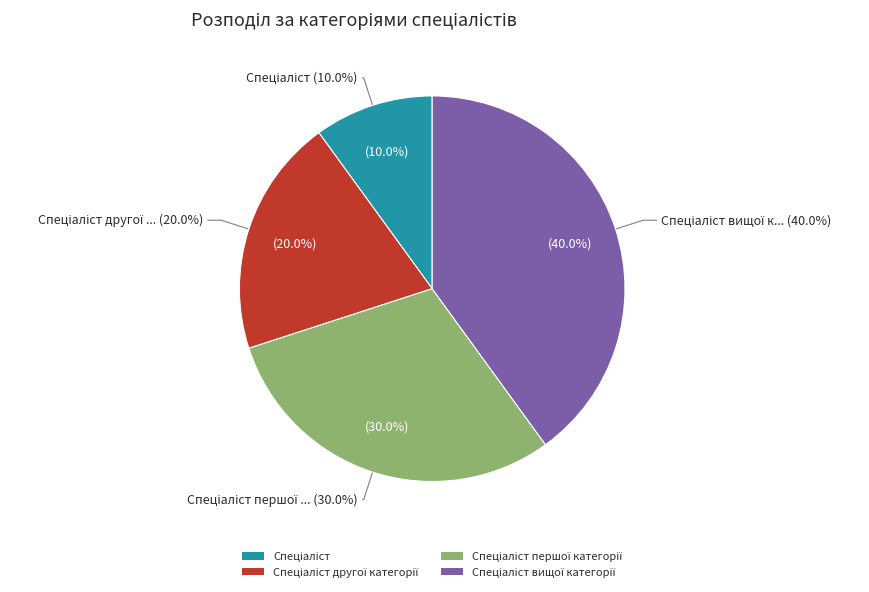

What percentage is the Спеціаліст вищої категорії slice, to the nearest percent?

40%